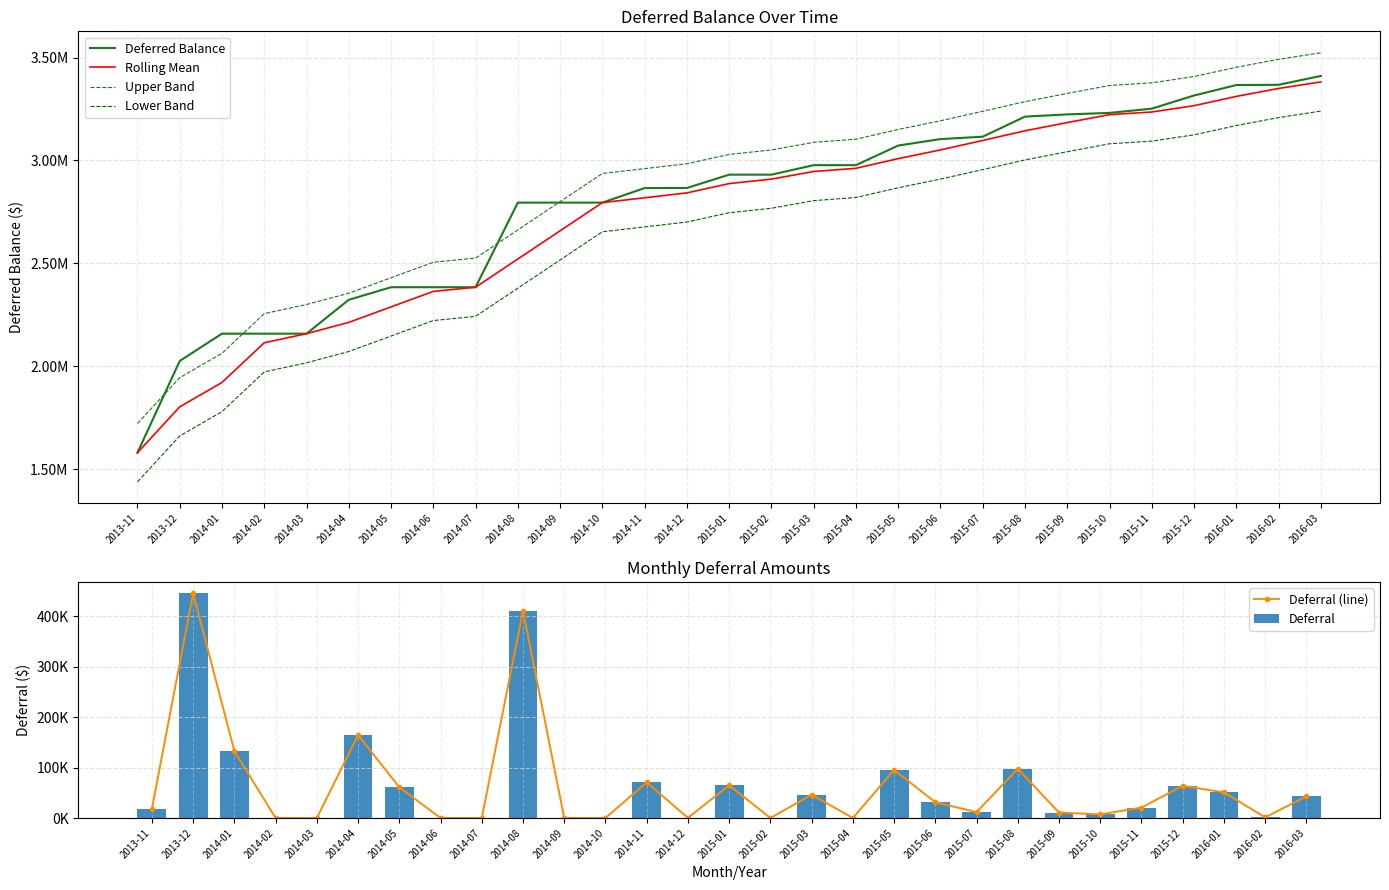

The value of Rolling Mean at 2016-02 is 1237711.1. True or false?

False